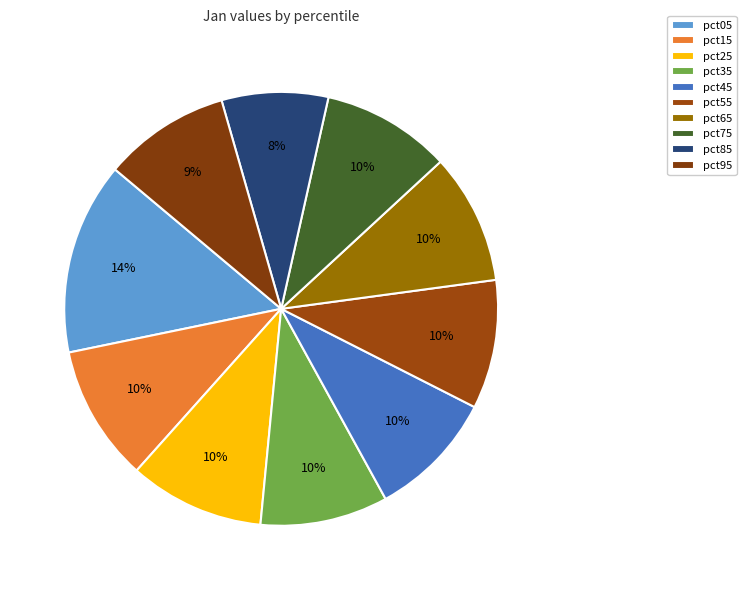

To the nearest percent, what is the average slice percentage?

10%